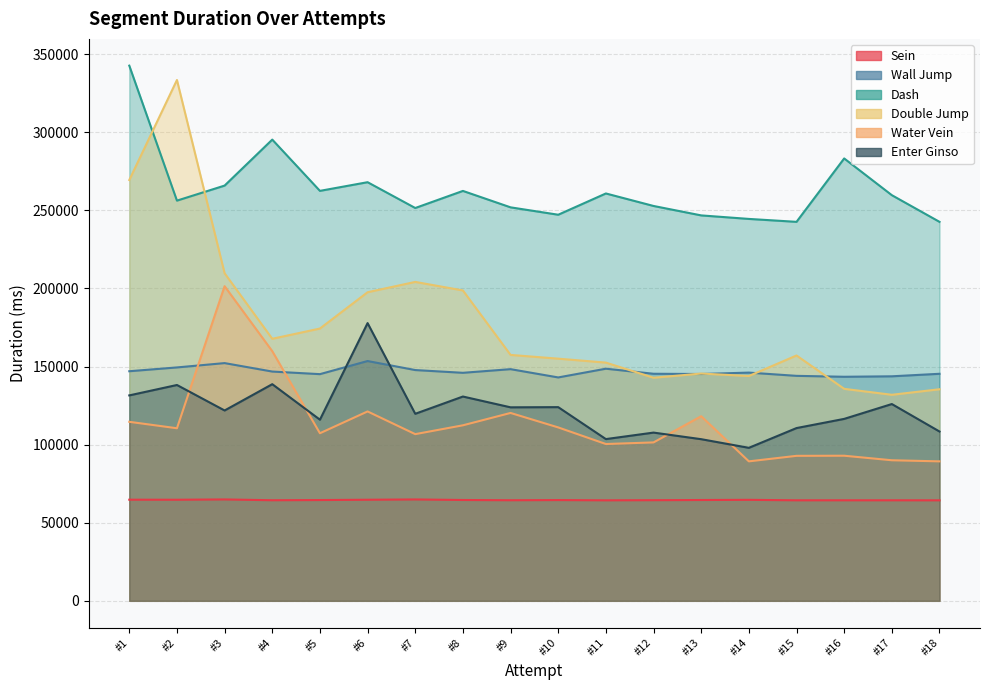

True or false: Double Jump has a value of 213646 at #12.

False